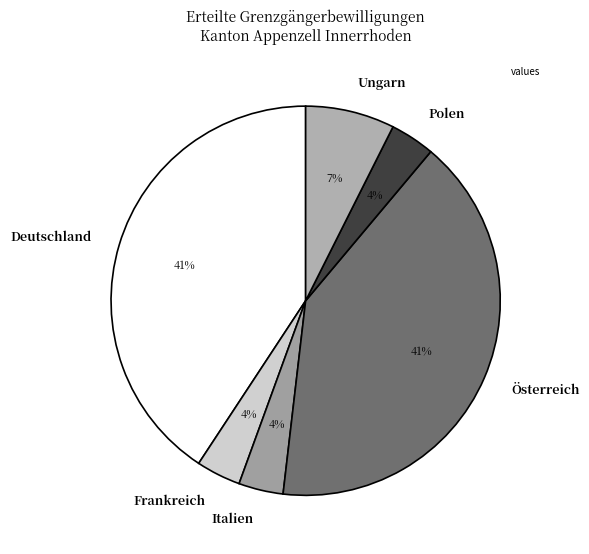

Combined, do Frankreich and Polen account for over 50%?

No